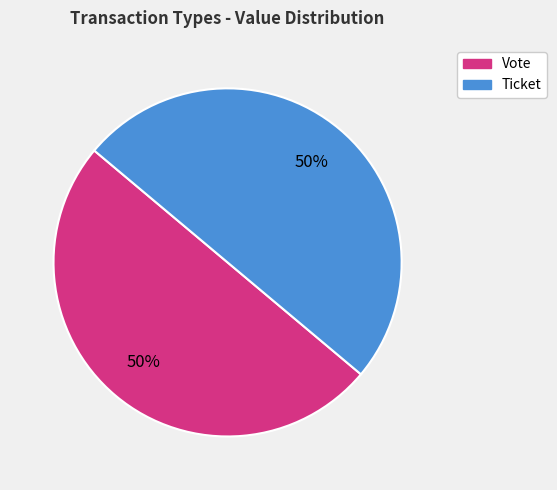

What is the ratio of the value at Ticket to the value at Vote?

1.0